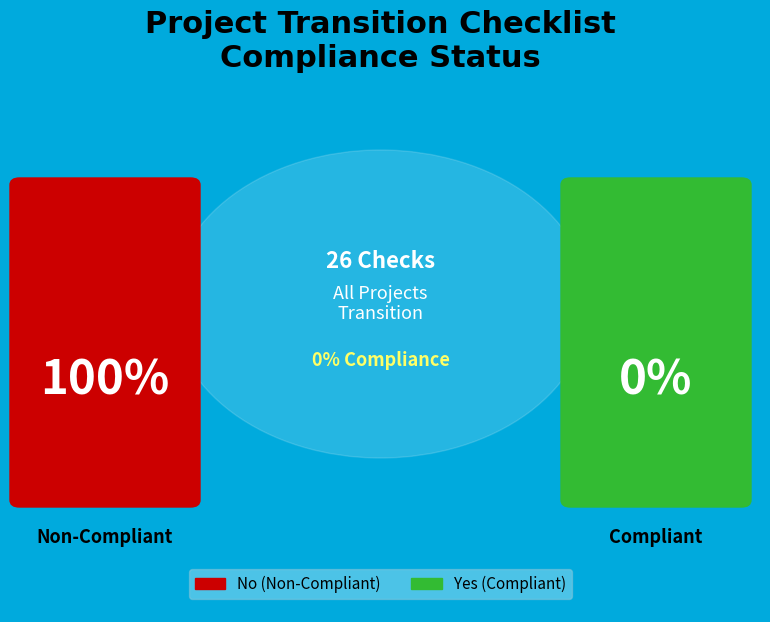

Count the number of slices in the pie.

2